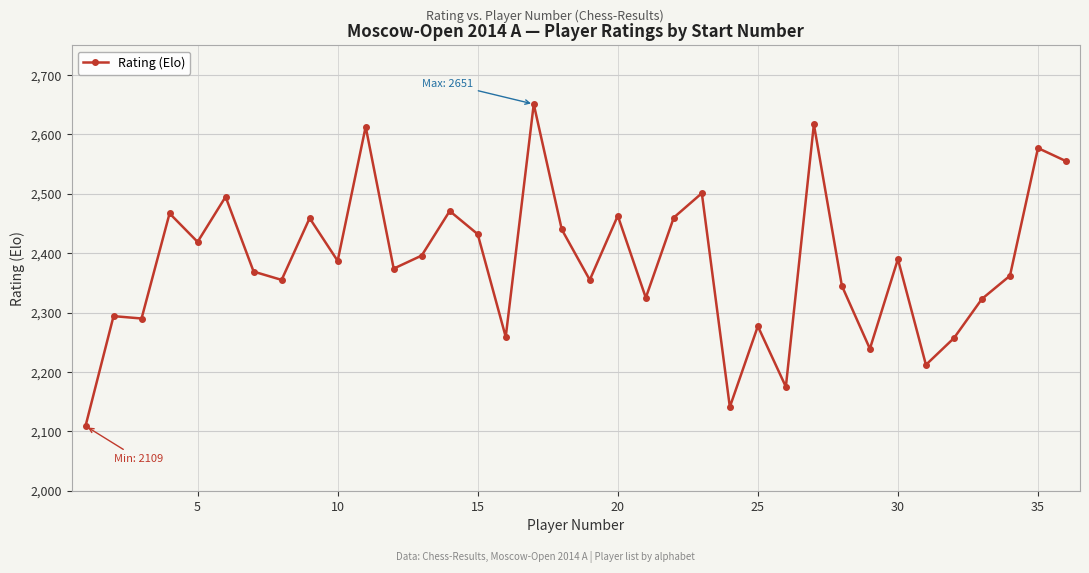

What is the value of the 3rd point from the left?

2290